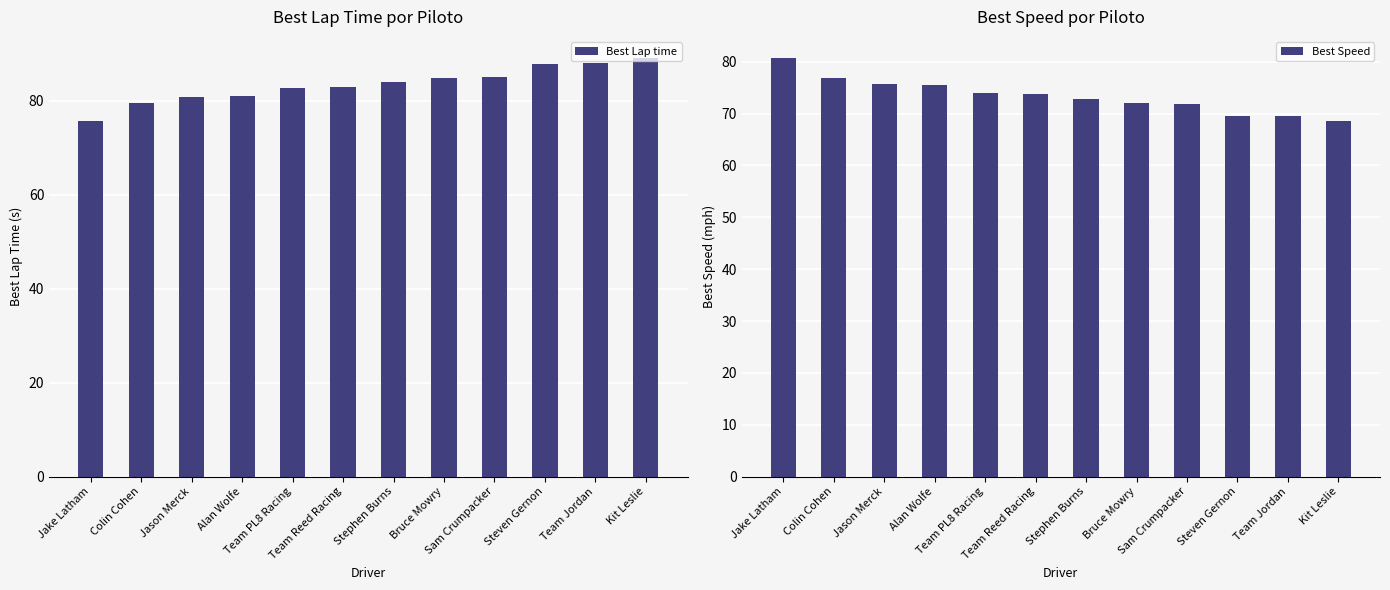

Between Team PL8 Racing and Team Jordan, which series saw the biggest shift?

Best Lap time